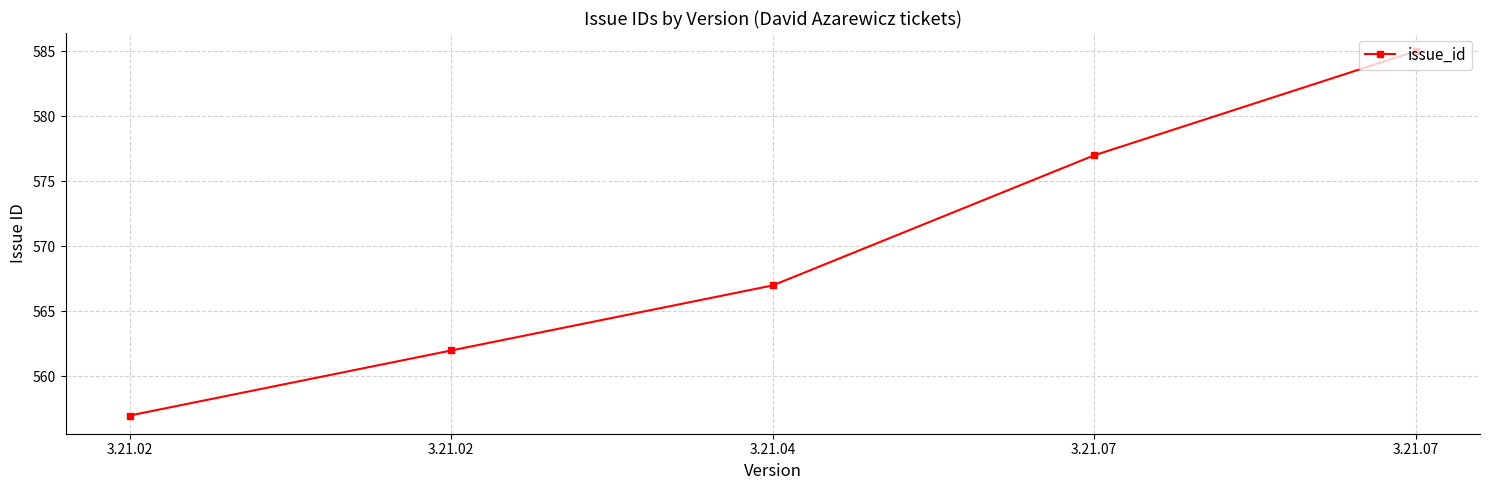

True or false: the data has more than 2 interior local peaks.

False